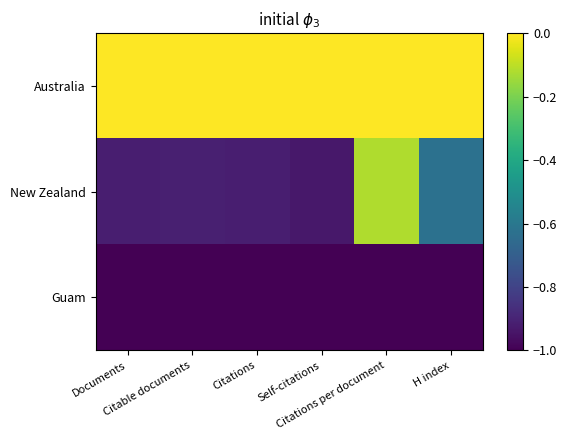

Which series has the largest range (max minus min)?

New Zealand